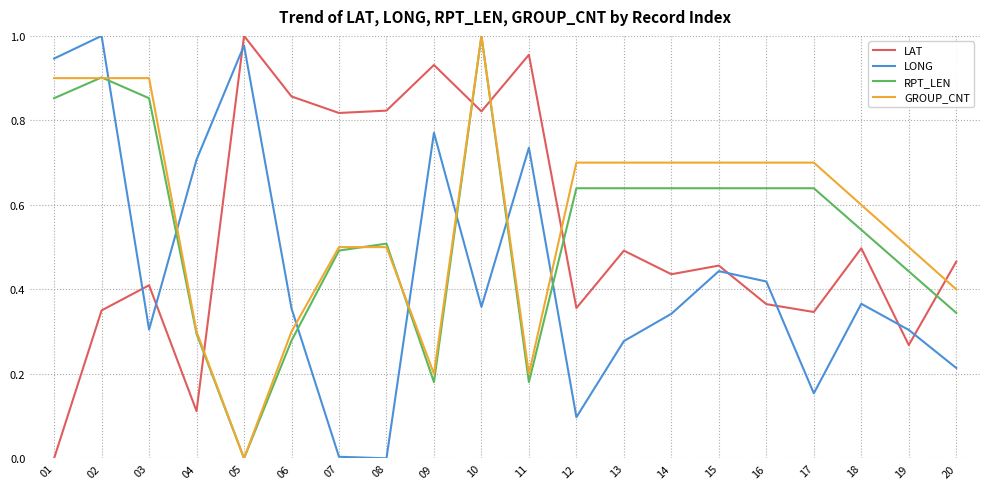

Which category has the lowest value in the RPT_LEN series?

05